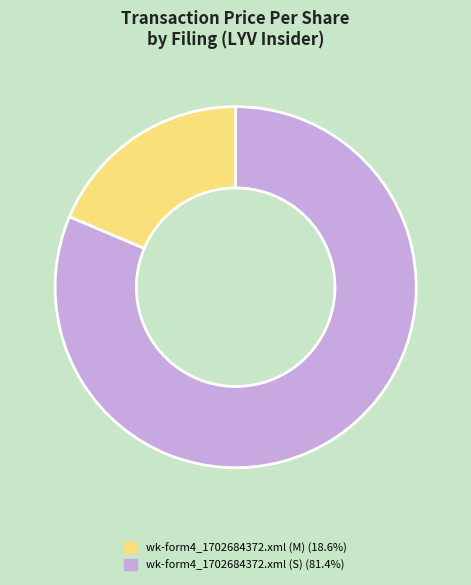

Is there any slice that represents more than half of the pie?

Yes